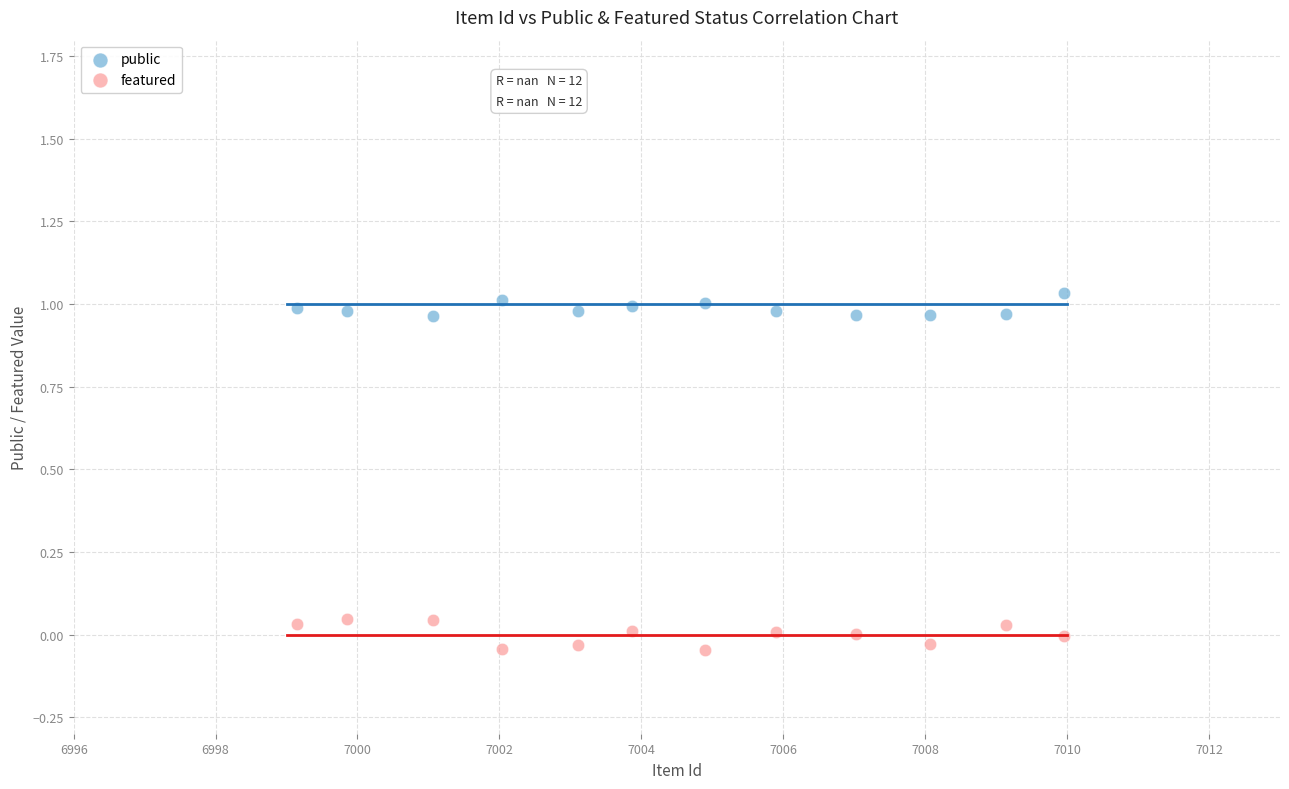

Which series has the largest Y range (max minus min)?

featured